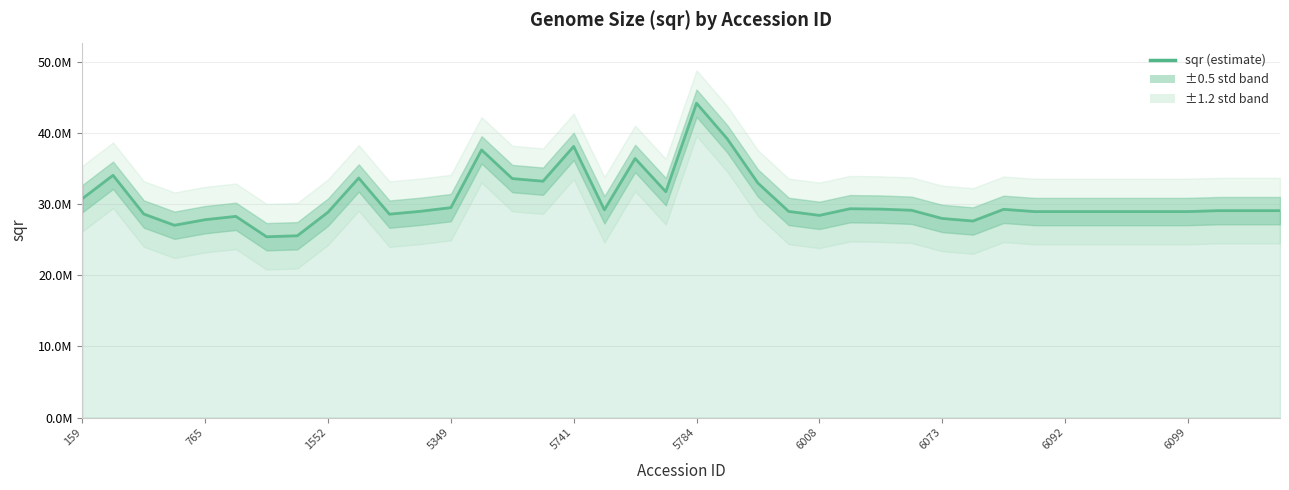

What position from the right is 25?

15